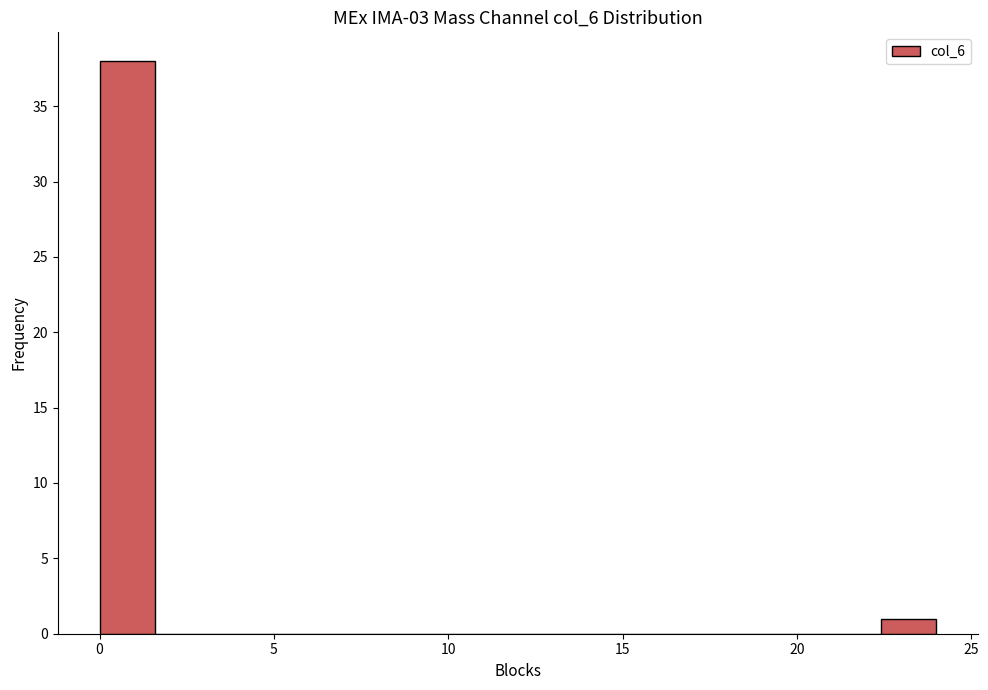

Around what value on the x-axis is the tallest bar? Give the approximate position of its centre, as read against the axis.

1.0